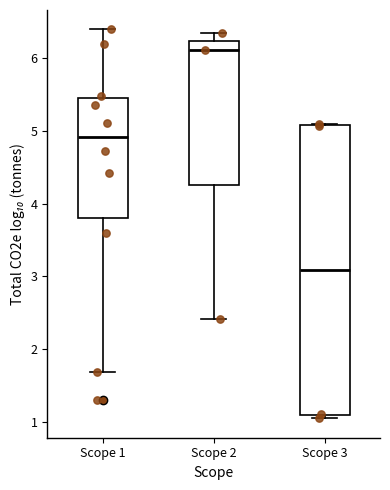

Reading left to right, transcribe this box plot: for each box, give where its median line is, the range the box spans, and where its two whiskers end, as read against the y-axis. The values are not printed on the chart, so give them approximately, as read against the axis.

Scope 1: median 4.9, box 3.8 to 5.4, whiskers 1.7 to 6.4
Scope 2: median 6.1, box 4.3 to 6.2, whiskers 2.4 to 6.3
Scope 3: median 3.1, box 1.1 to 5.1, whiskers 1.1 (just below the box's lower edge) to 5.1